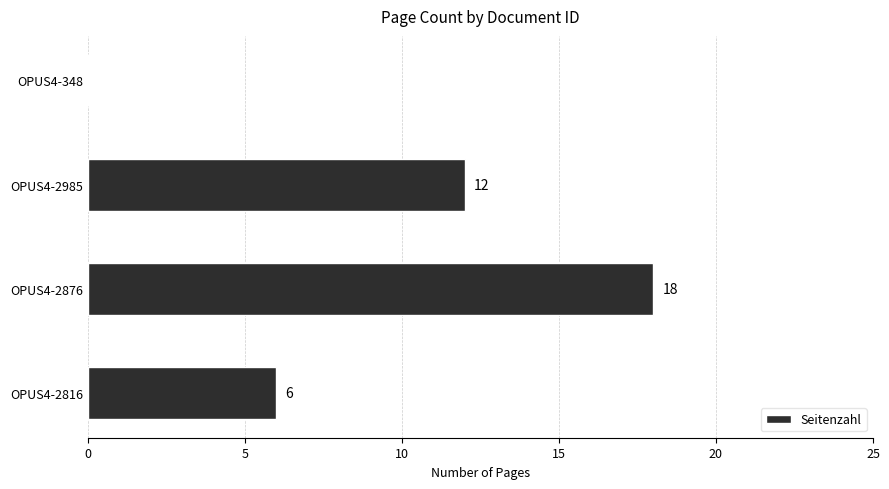

Are the bars horizontal?

Yes